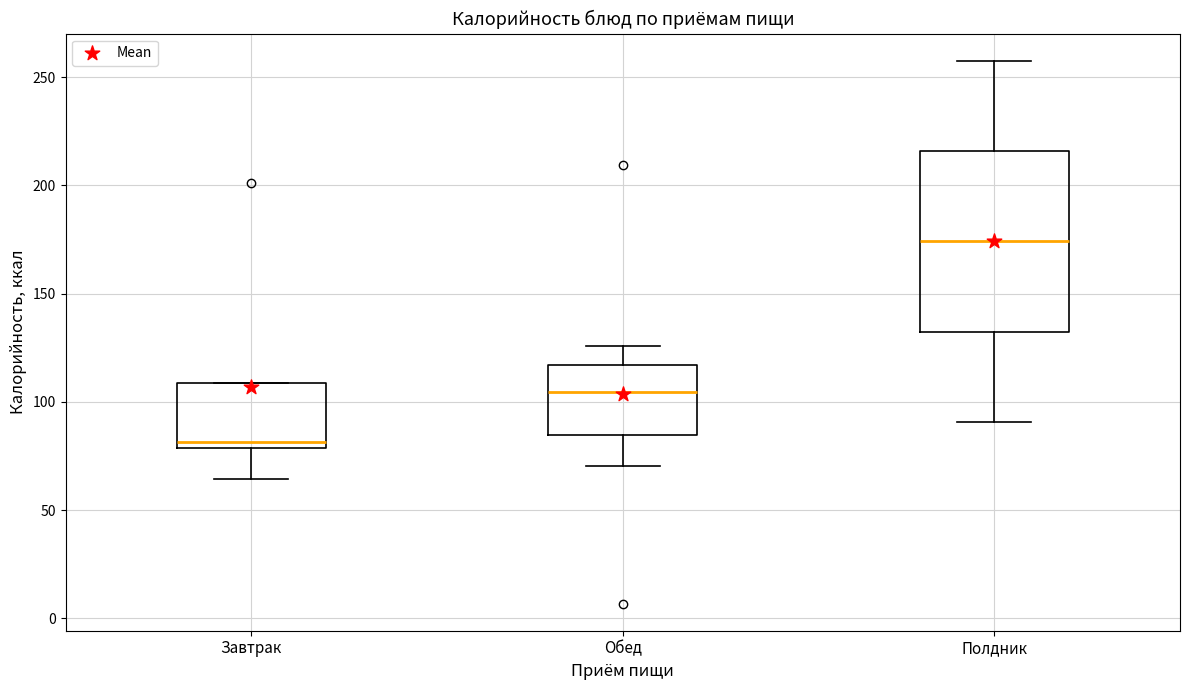

Which box is the tallest, from its lower edge to its upper edge?

Полдник